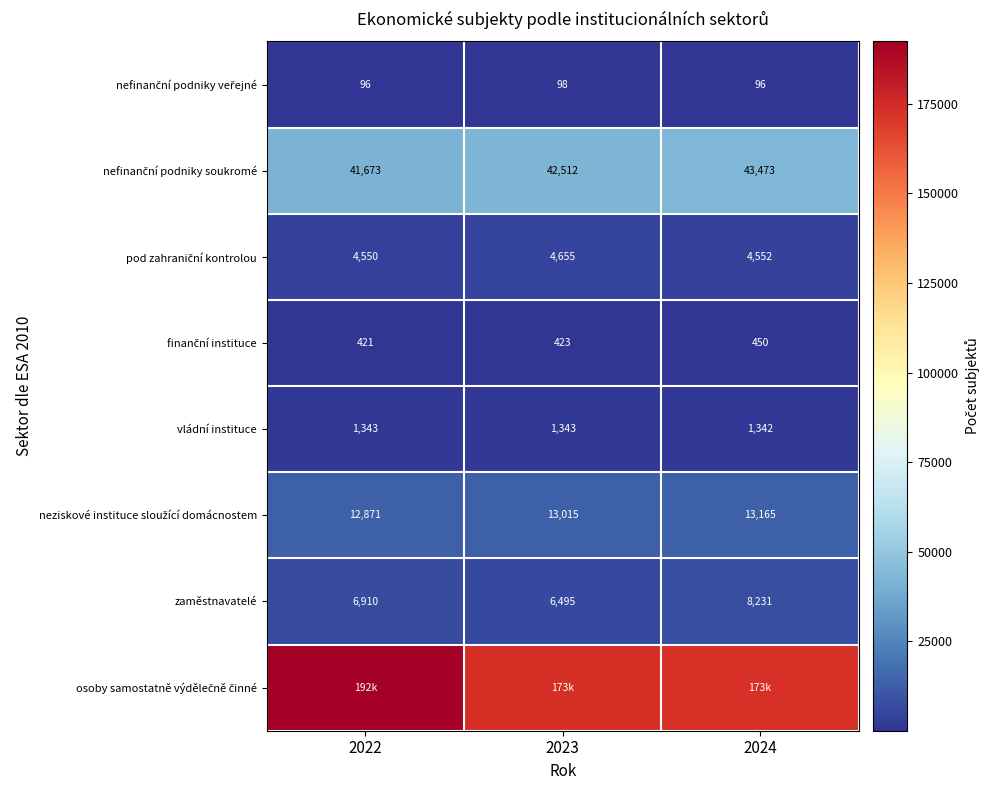

What is the difference between the highest and lowest values at 2023?

172934